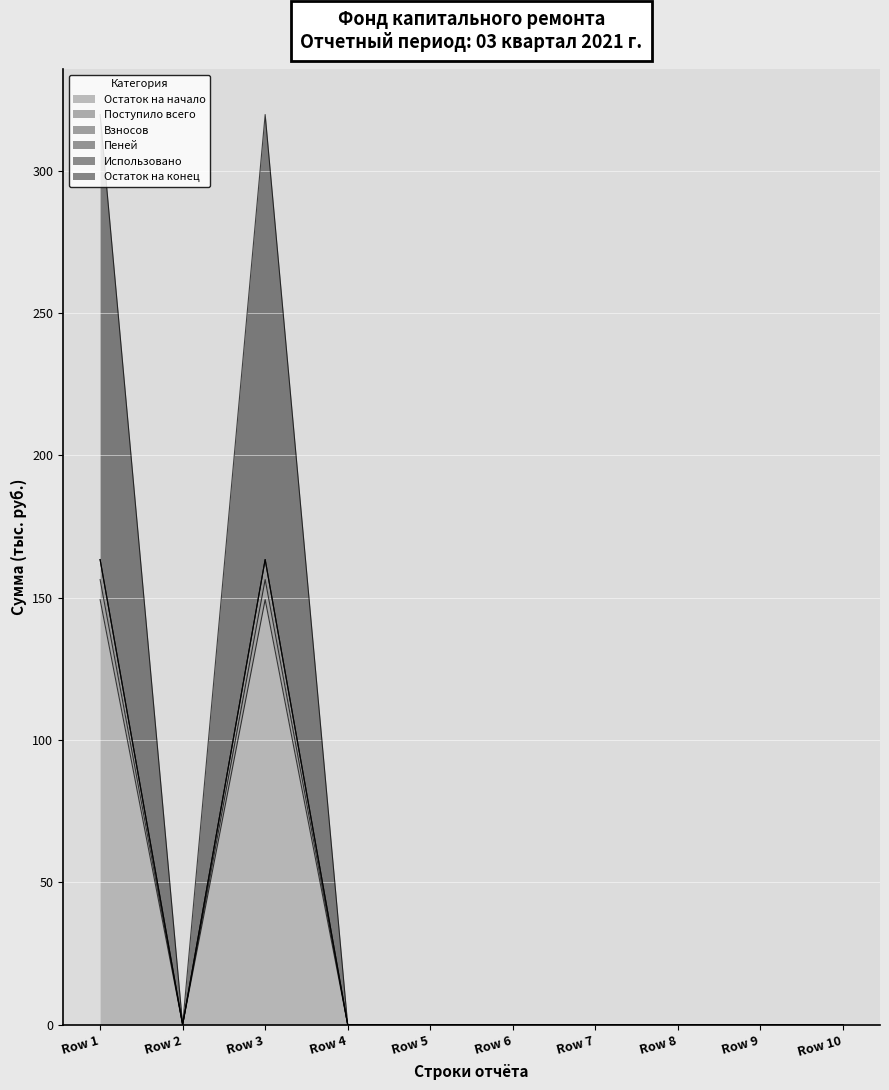

Is it true that Поступило всего equals -57.5 at Row 6?

False